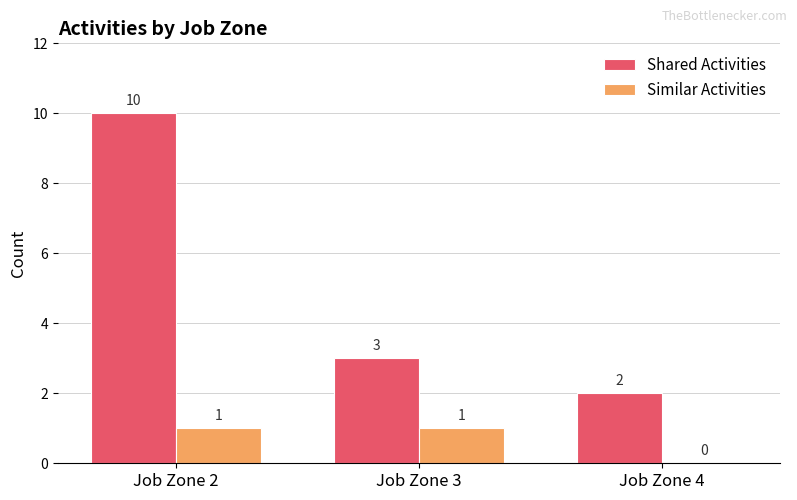

Reading left to right, what are all the values shown in this chart?

Shared Activities: 10	3	2
Similar Activities: 1	1	0